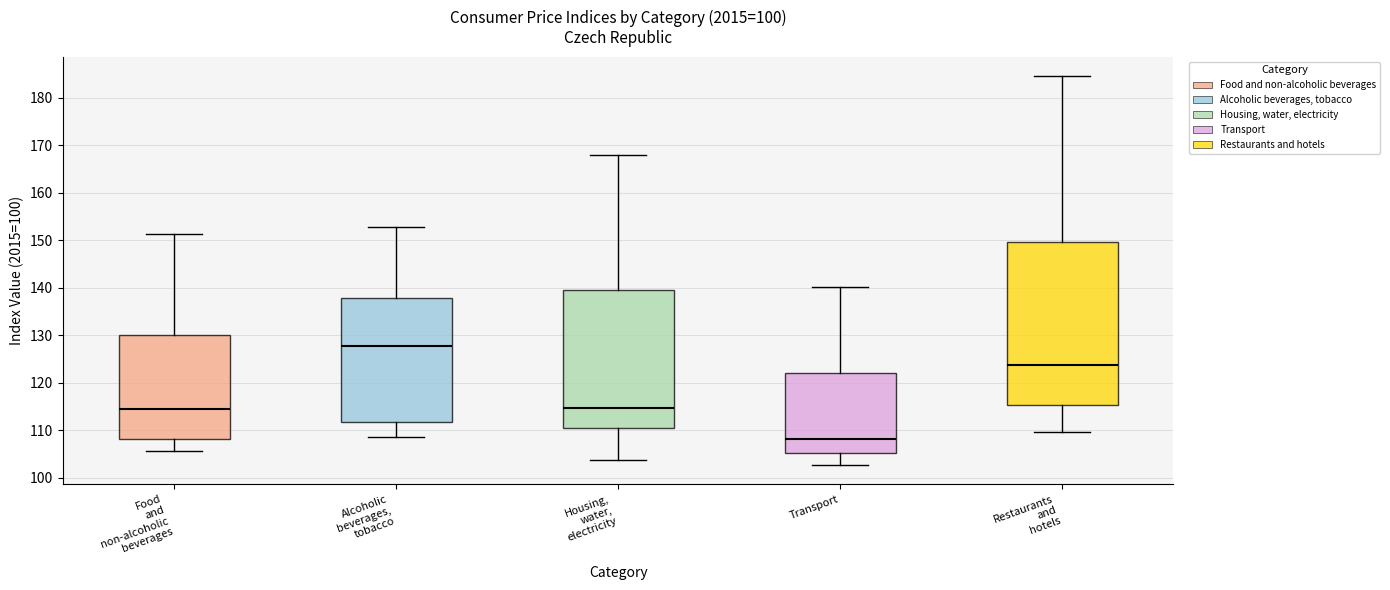

Reading left to right, read every box against the y-axis: the position of its median line, the range the box covers, and the ends of its whiskers. The values are not printed on the chart, so give them approximately, as read against the axis.

Food and non-alcoholic beverages: median 114, box 108 to 130, whiskers 106 to 151
Alcoholic beverages, tobacco: median 128, box 112 to 138, whiskers 109 to 153
Housing, water, electricity: median 115, box 110 to 140, whiskers 104 to 168
Transport: median 108, box 105 to 122, whiskers 103 to 140
Restaurants and hotels: median 124, box 115 to 150, whiskers 110 to 185